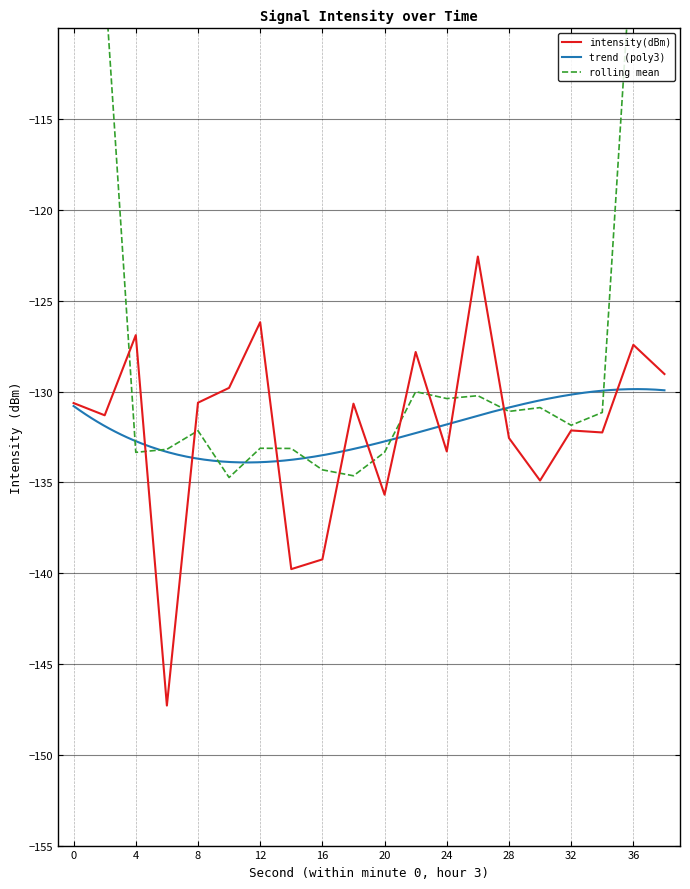

Read the value at 2.

-131.3